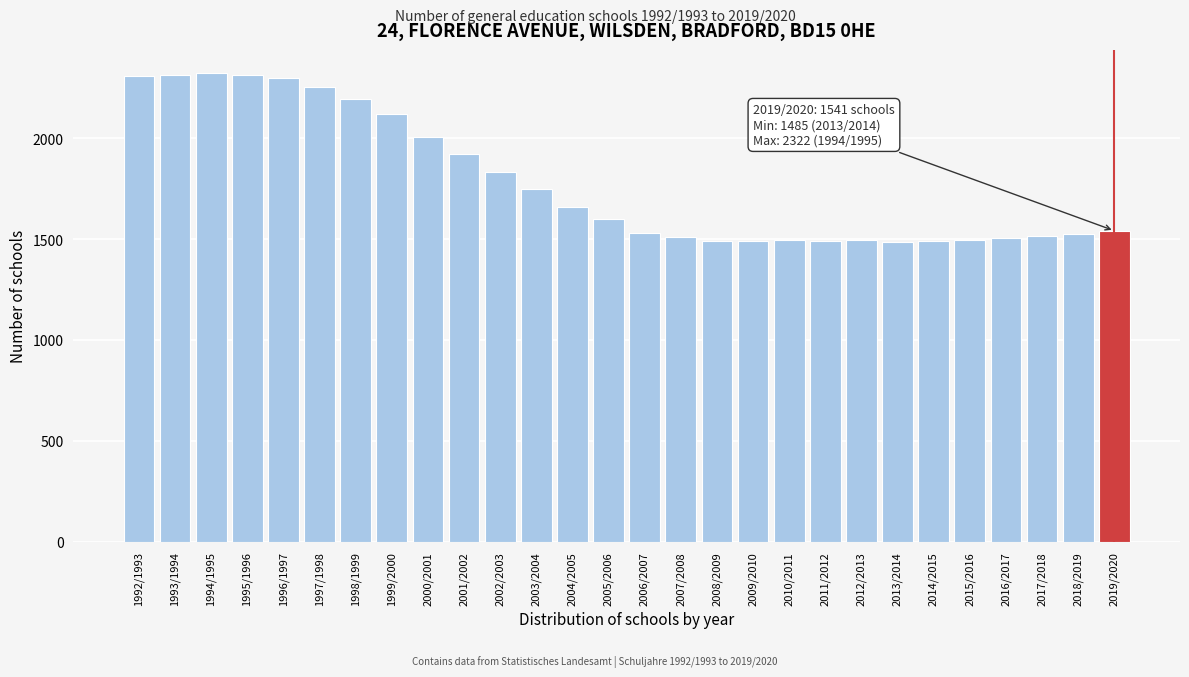

What is the average value?

1784